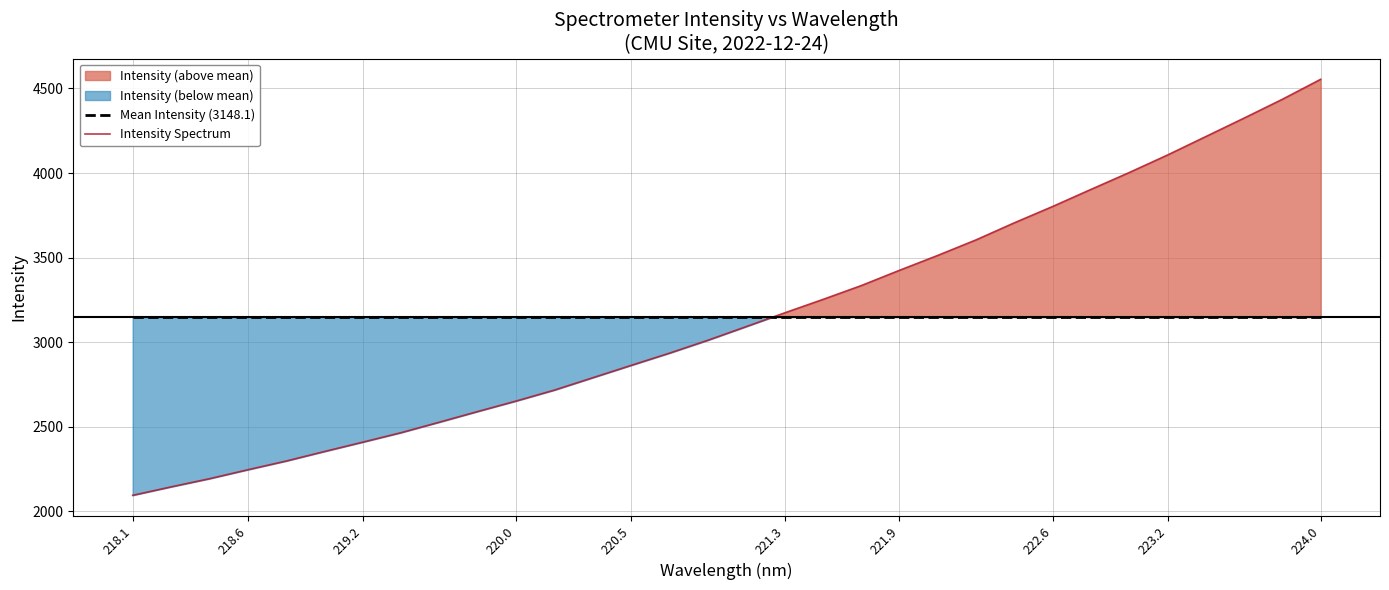

How many categories are shown in the chart?

32